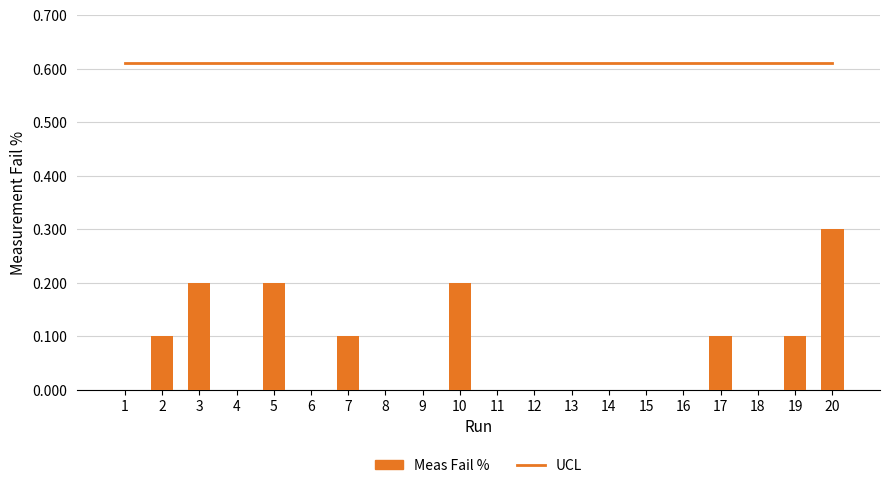

Which series changed the most between 6 and 9?

UCL